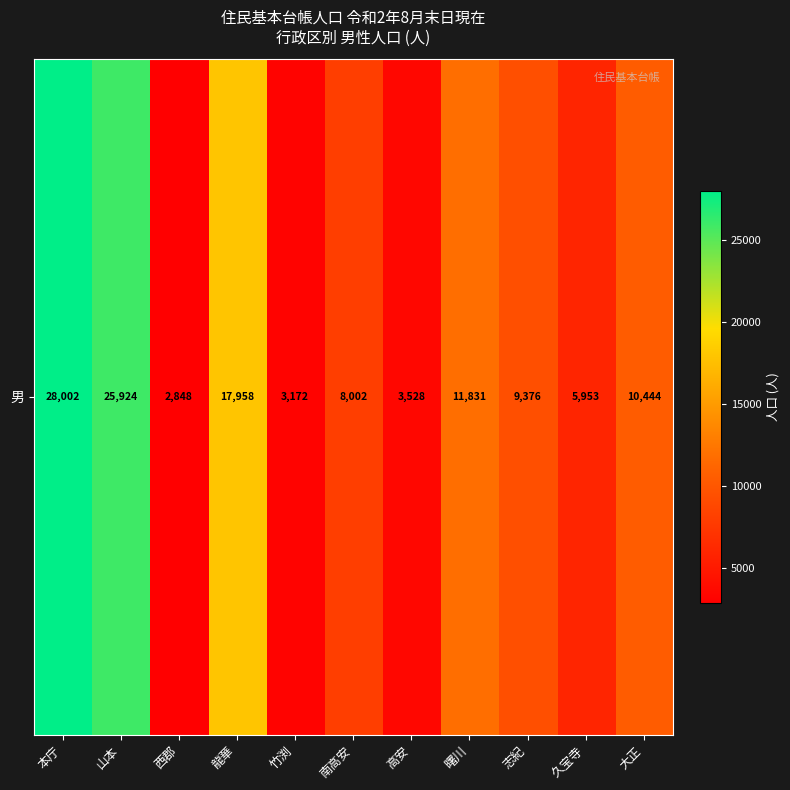

The chart shows a value of 1519 at 西郡. True or false?

False